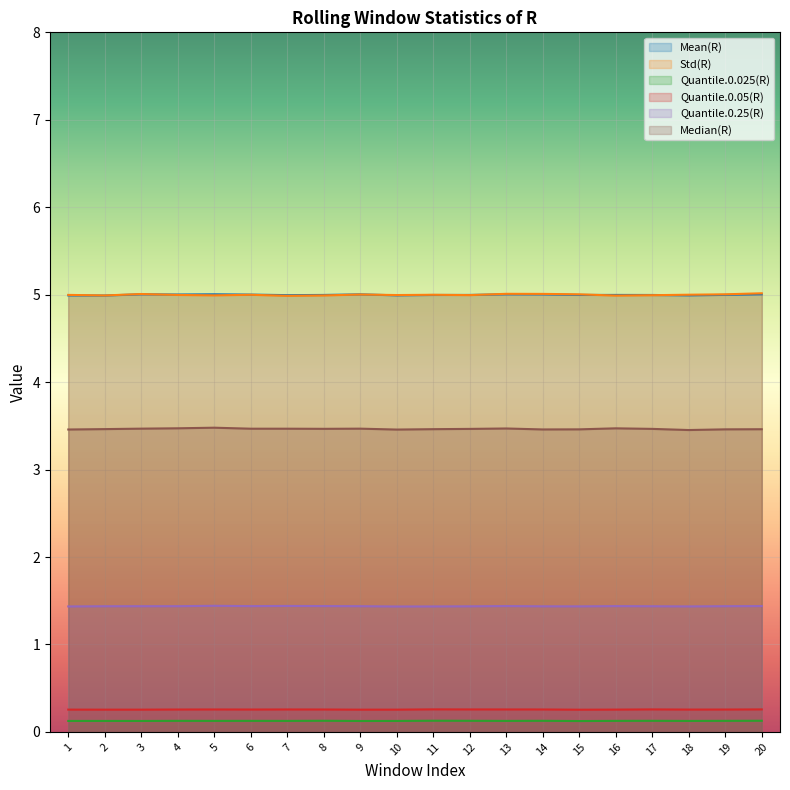

Which series has the largest range (max minus min)?

Std(R)